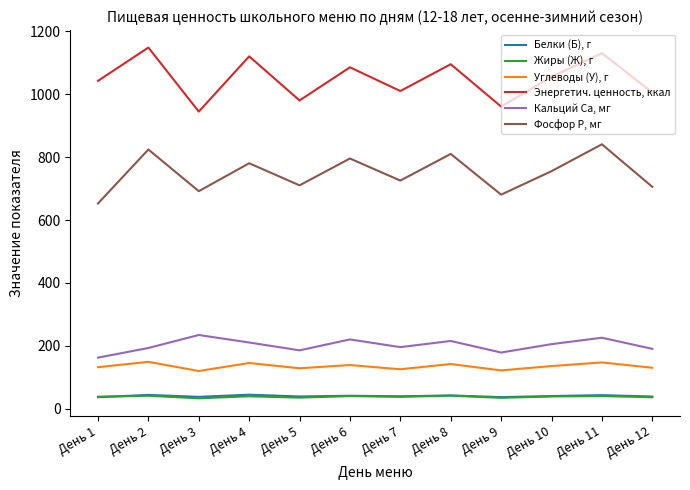

Which series has the largest total across all categories?

Энергетич. ценность, ккал